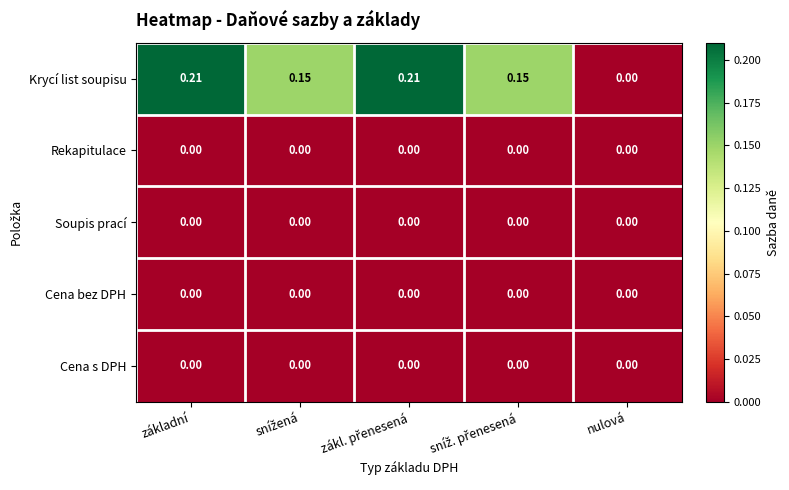

Which series has the widest spread of values?

Krycí list soupisu